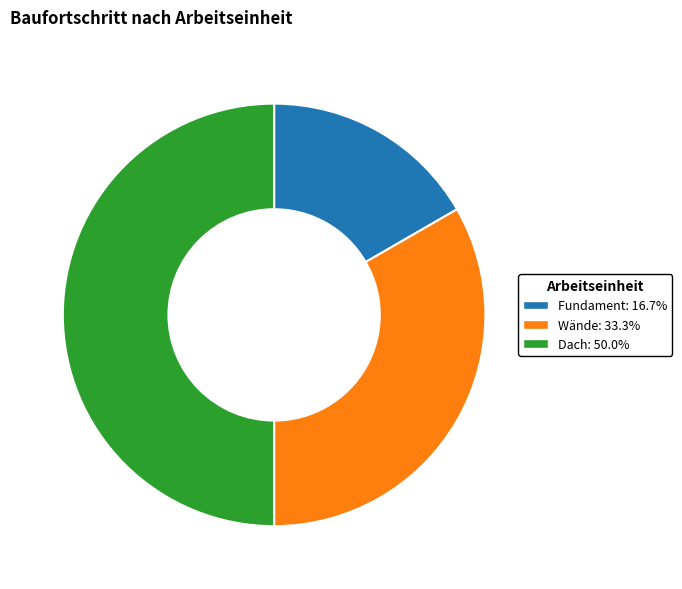

Rank the categories by value from highest to lowest.

Dach, Wände, Fundament